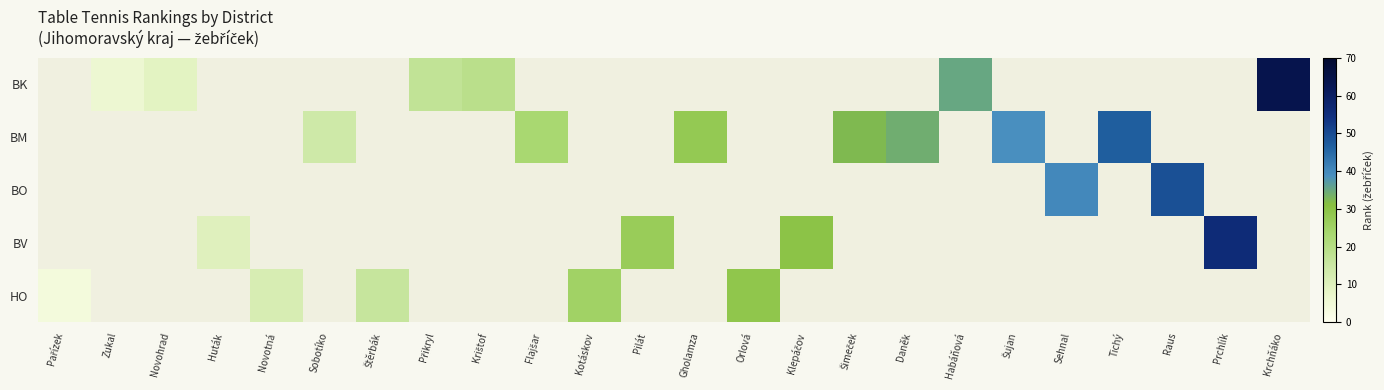

Read the HO value at Kotáskov.

25.0